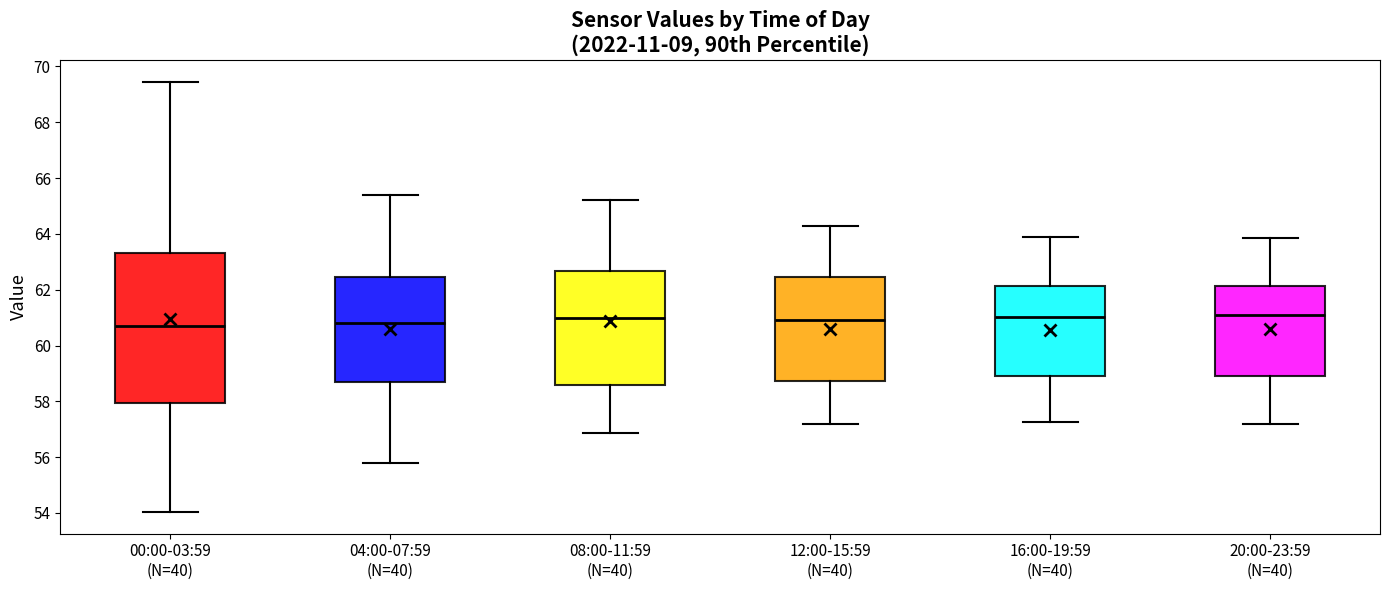

Which box is the tallest, from its lower edge to its upper edge?

00:00-03:59 (N=40)